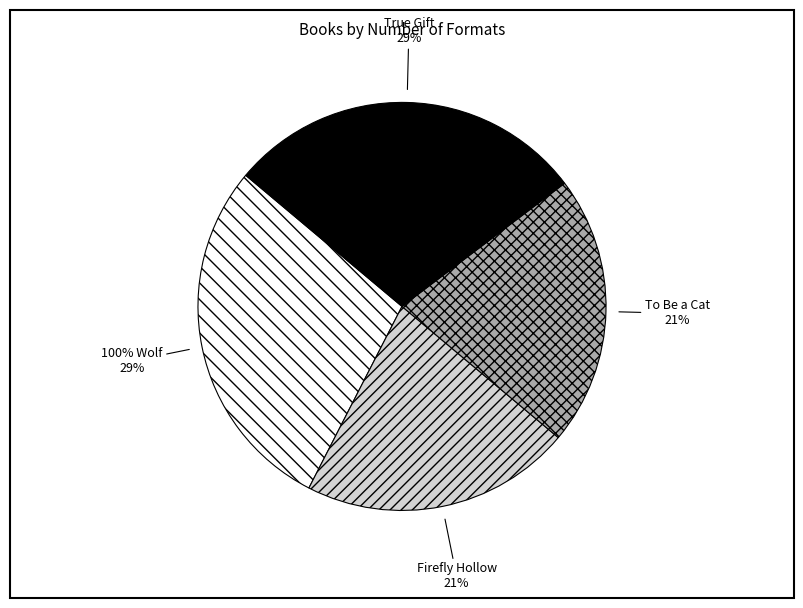

To the nearest percent, what portion does Firefly Hollow represent?

21%